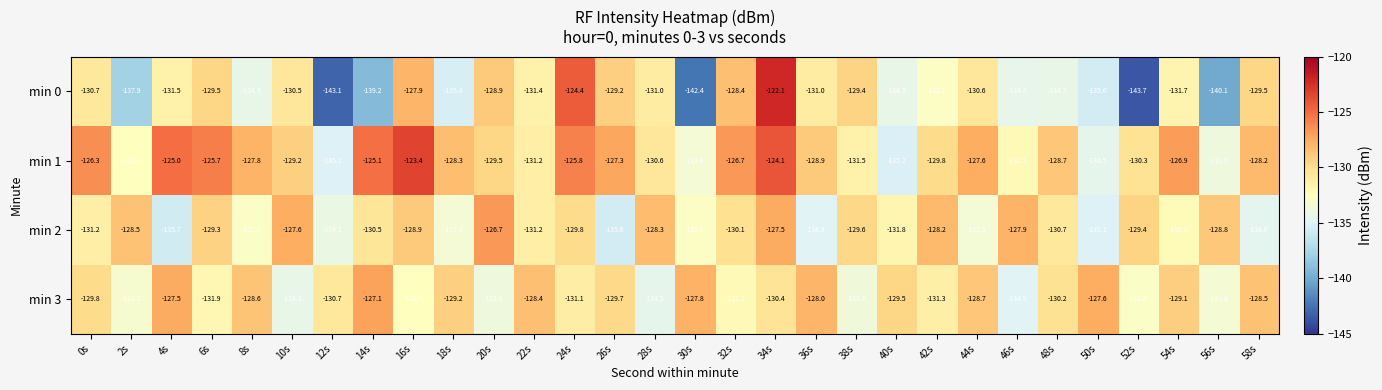

List the series in order of their peak value, highest first.

min 0, min 1, min 2, min 3